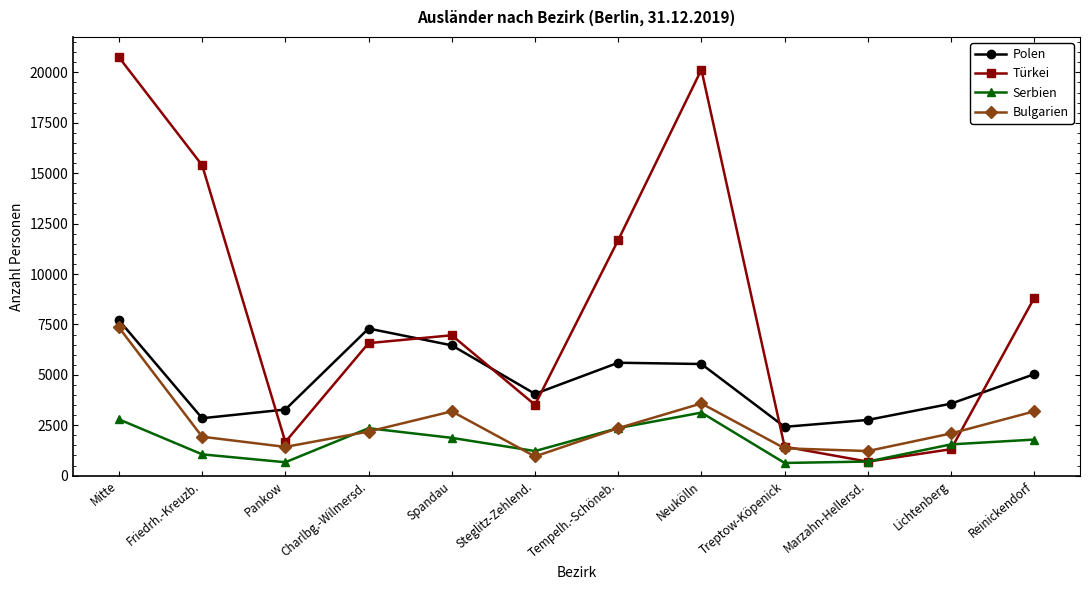

What is the value of the Bulgarien point at the 10th from the left?

1220